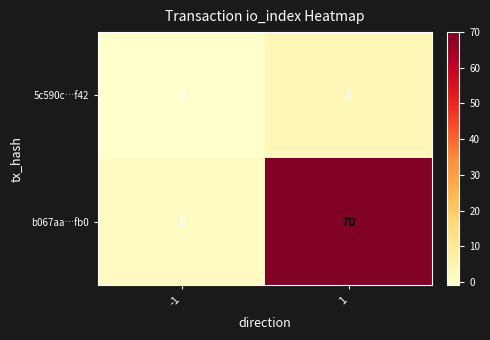

What is the sum of all b067aa…fb0 values?

71